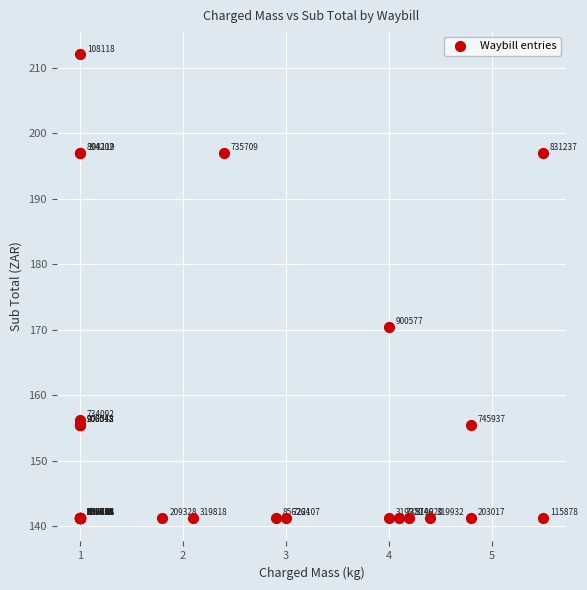

What Y value in the scatter plot is closest to 176?

170.4